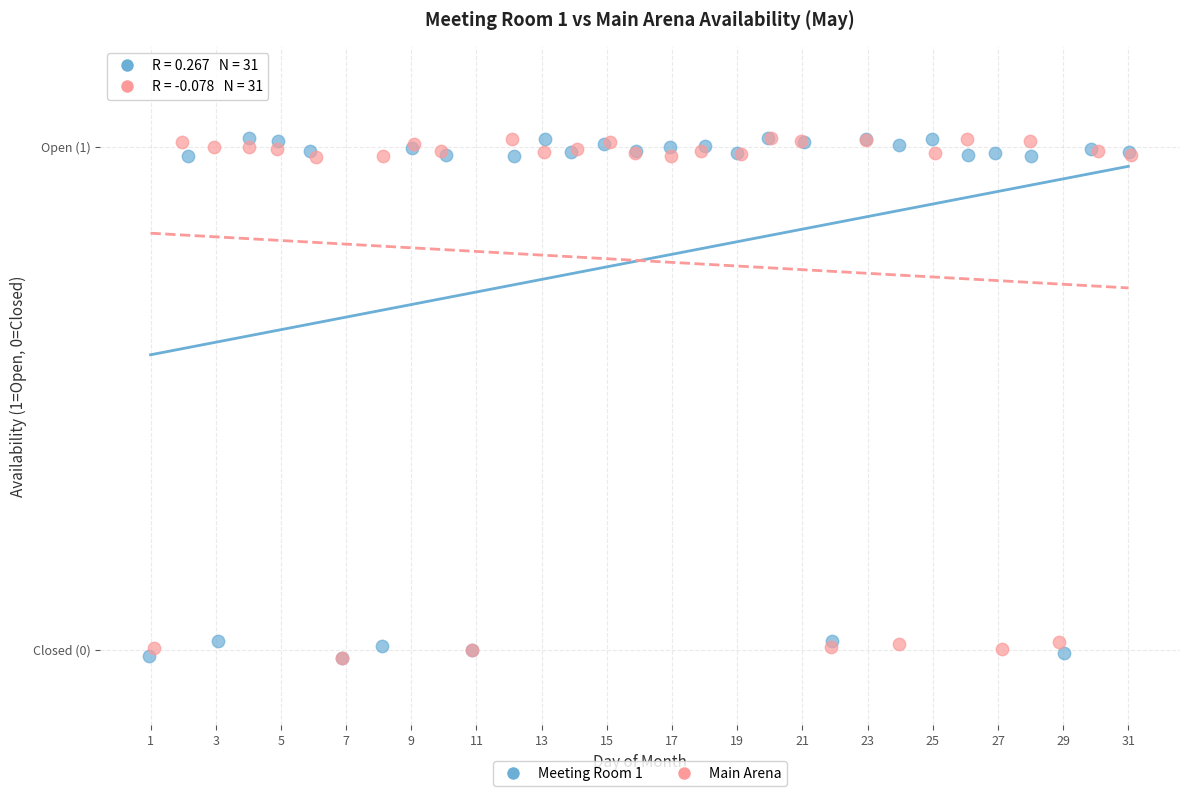

What are all the series names shown in the legend?

Meeting Room 1, Main Arena